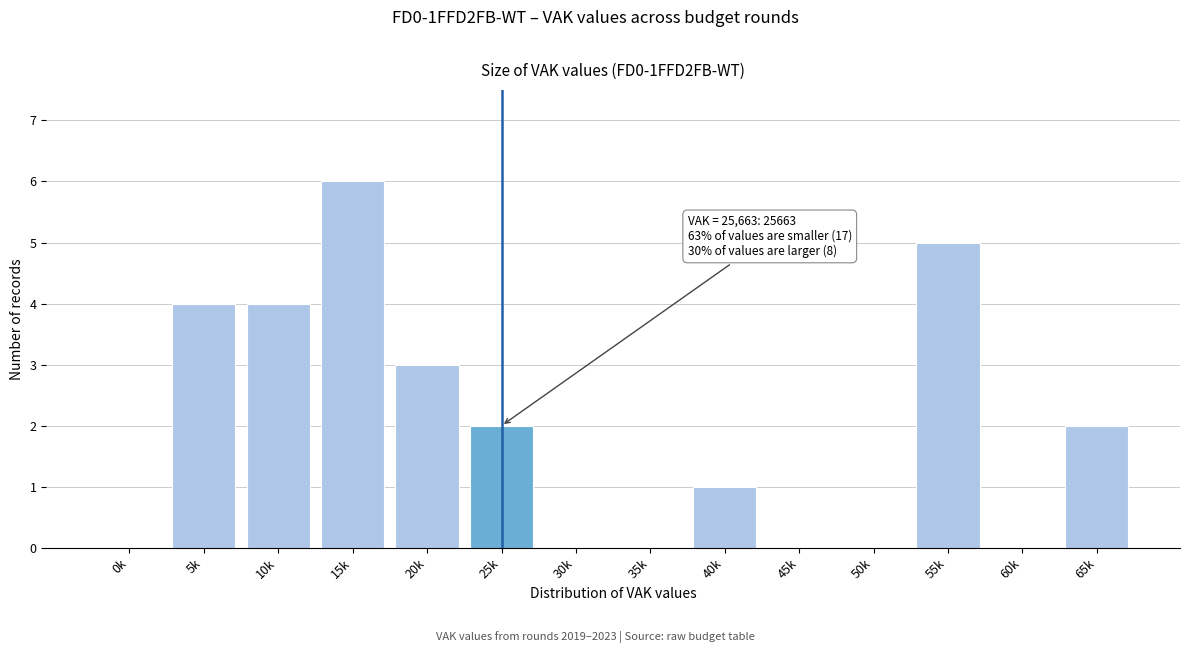

Reading right to left, list all the values displayed in this chart.

65k=2	60k=0	55k=5	50k=0	45k=0	40k=1	35k=0	30k=0	25k=2	20k=3	15k=6	10k=4	5k=4	0k=0